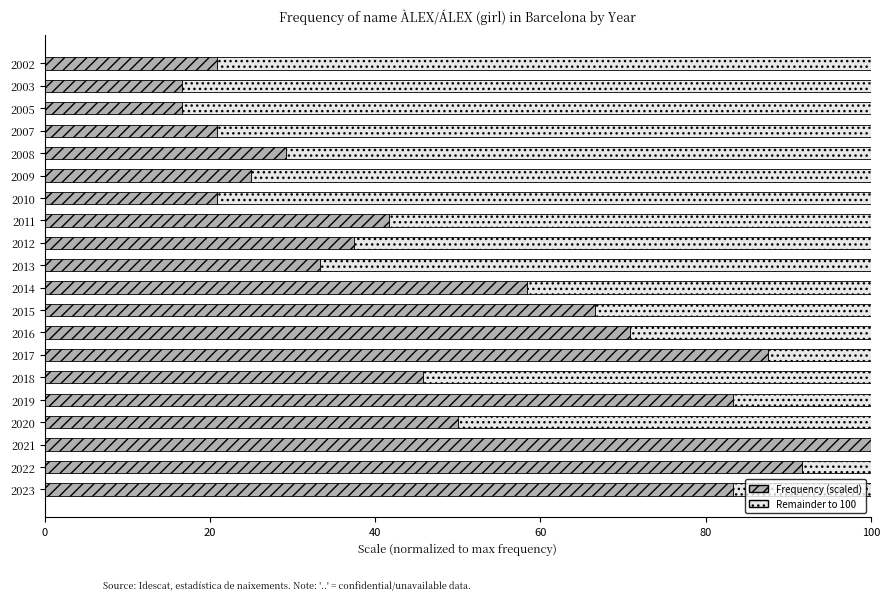

Which category has the highest value in the Frequency (scaled) series?

2021